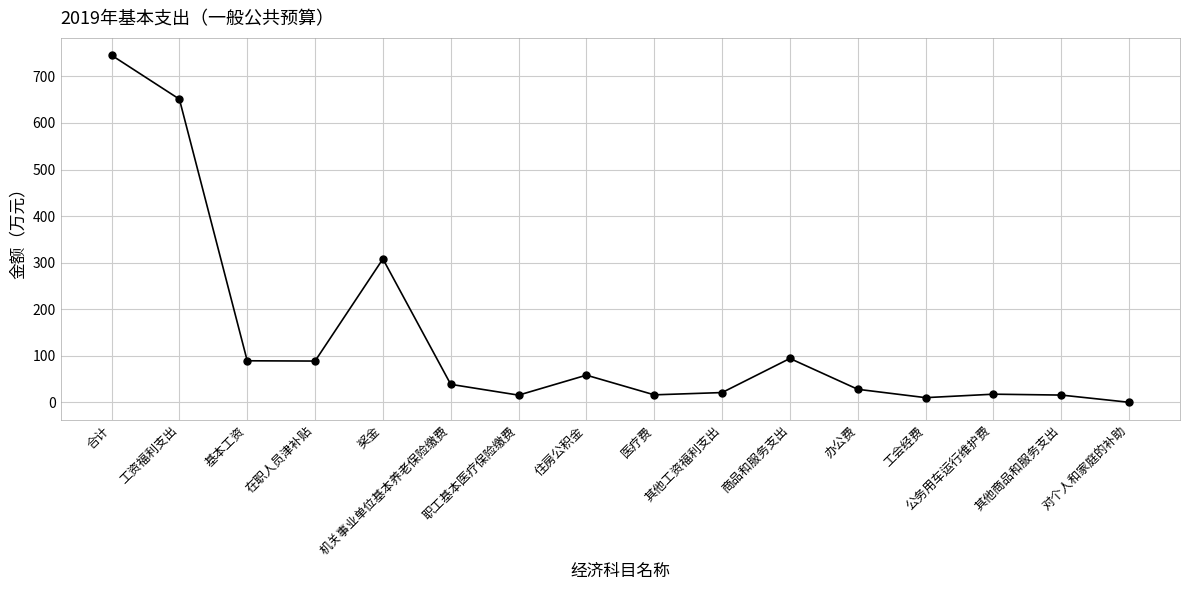

Is this an area chart (filled region under the line)?

No